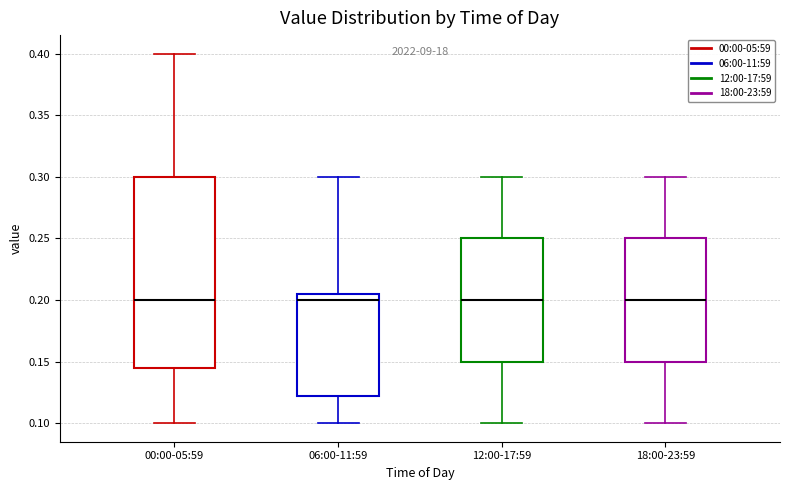

Which box is the tallest, from its lower edge to its upper edge?

00:00-05:59